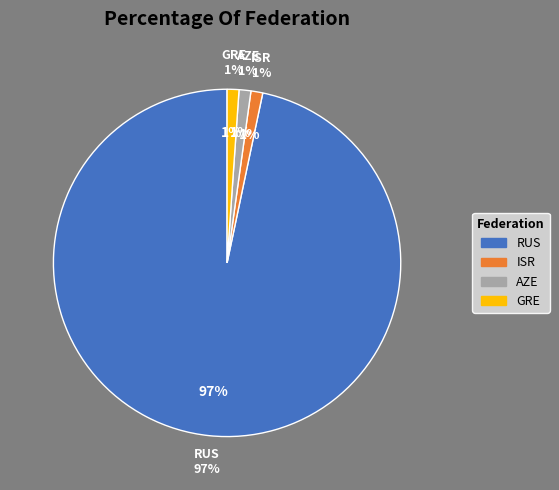

Count the number of slices in the pie.

4